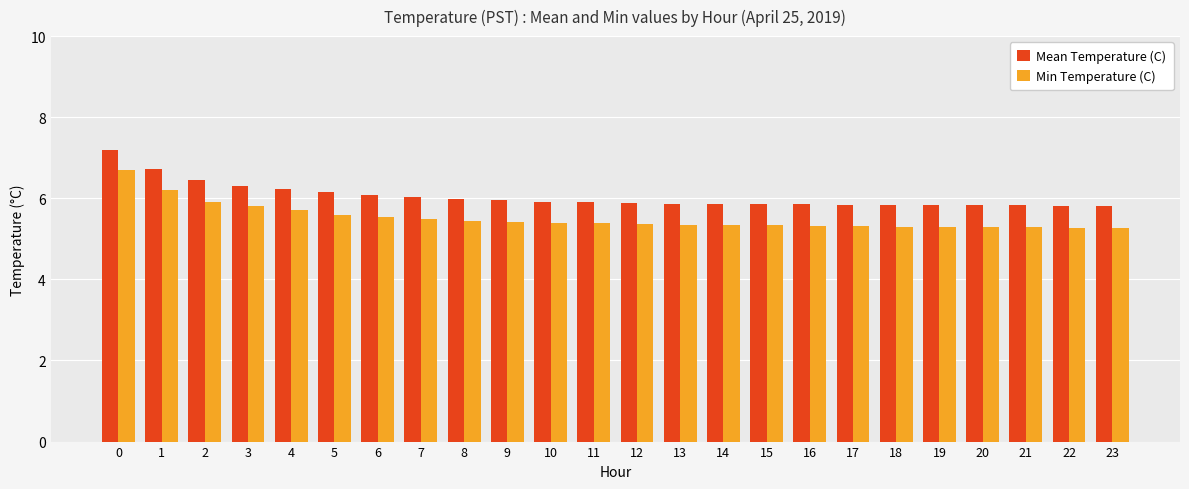

Rank the series at 7 from lowest to highest value.

Min Temperature (C), Mean Temperature (C)